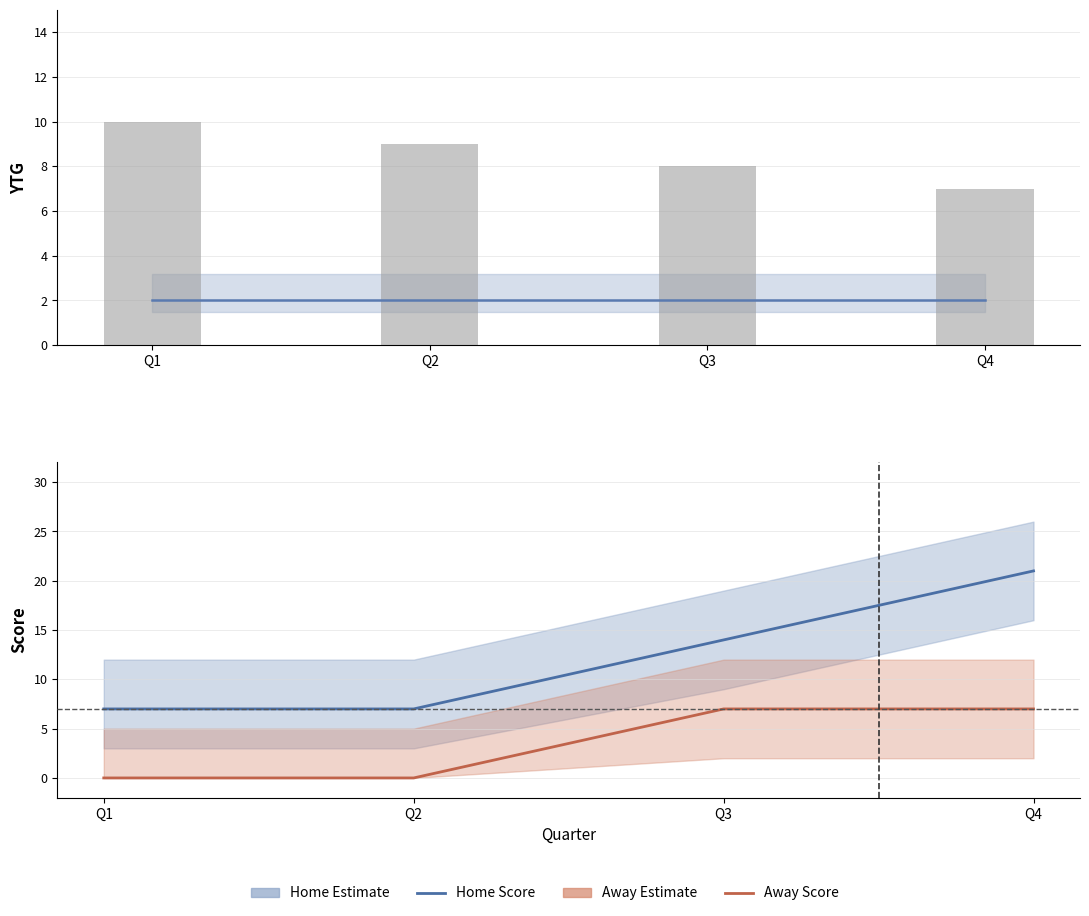

Which series has the largest total across all categories?

Home Score